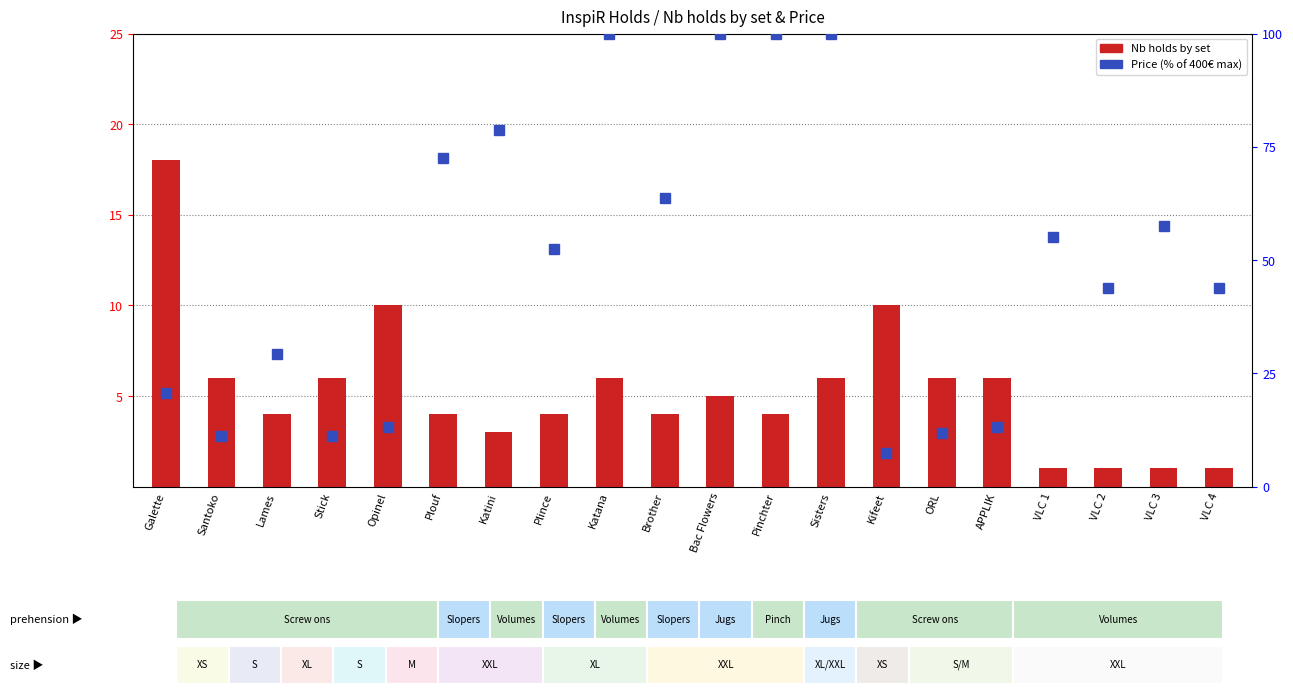

What position from the left is APPLIK?

16